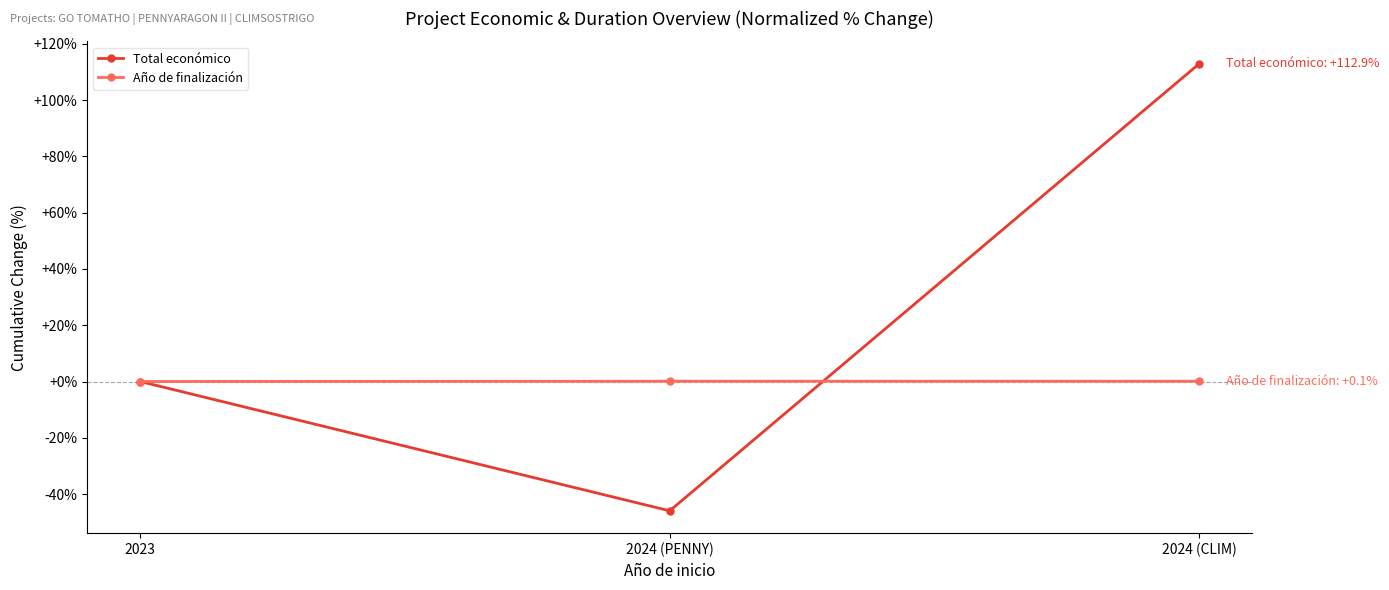

Does the chart display data point markers on the line(s)?

Yes